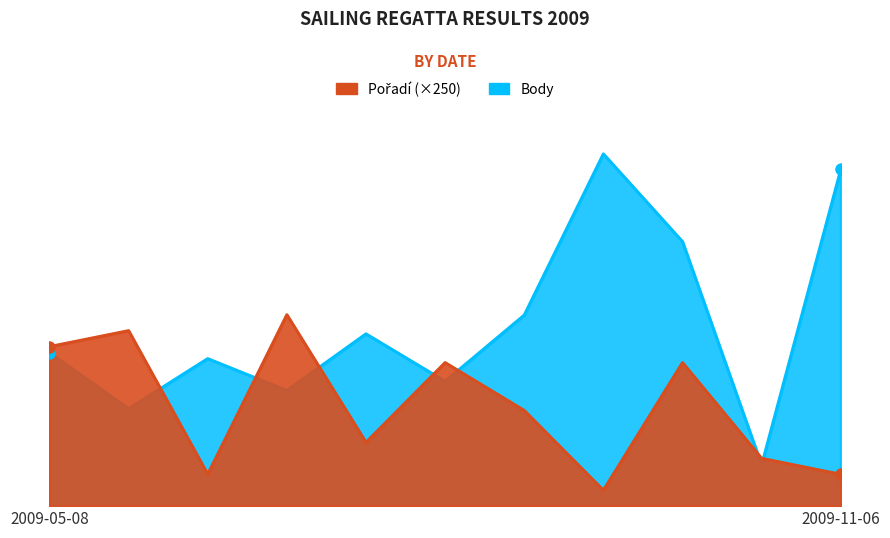

Reading left to right, transcribe all the data shown in this chart.

Body: 2406	1527	2312	1813	2700	1957	2994	5519	4145	646	5275
Pořadí: 2500	2750	500	3000	1000	2250	1500	250	2250	750	500